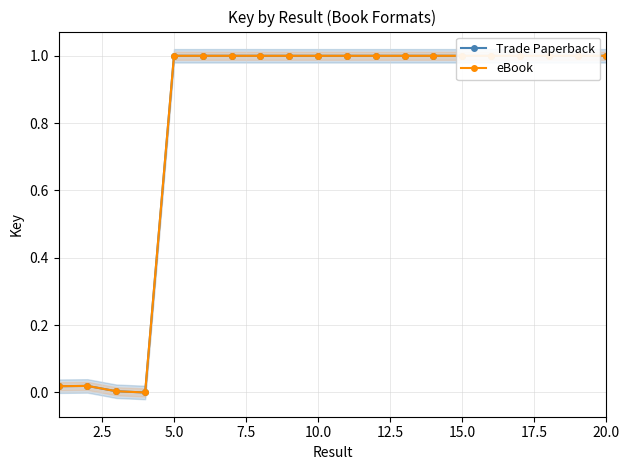

What are all the series names shown in the legend?

Trade Paperback, eBook